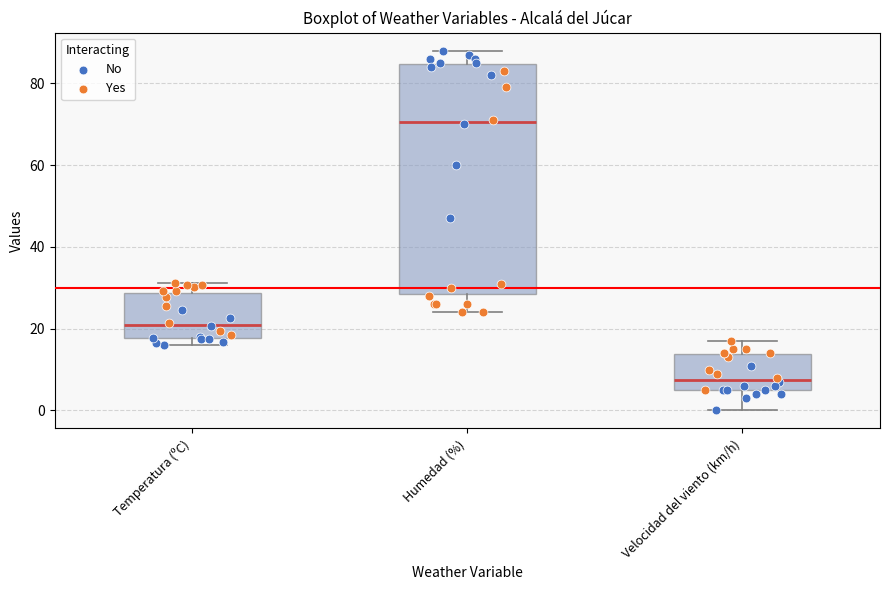

Comparing the boxes themselves (not the whiskers), which one is the tallest?

Humedad (%)